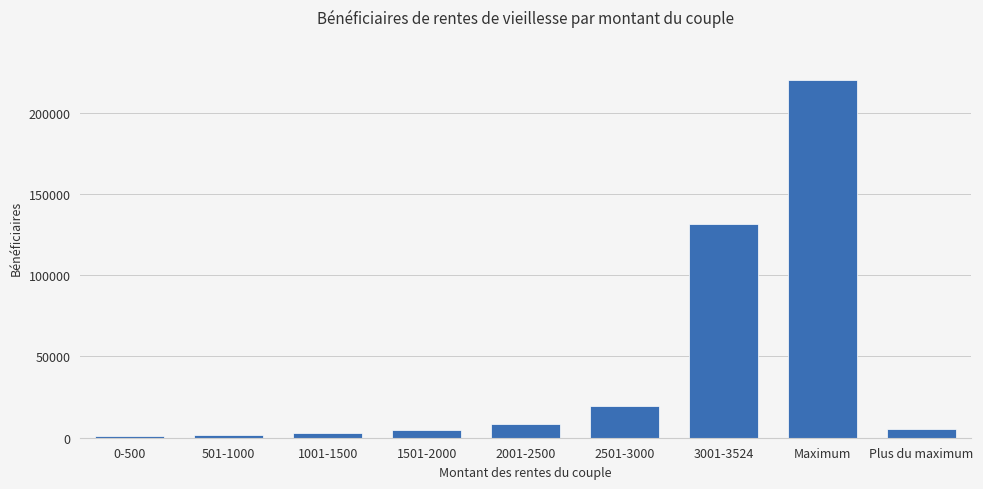

What is the label of the 8th bar from the left?

Maximum